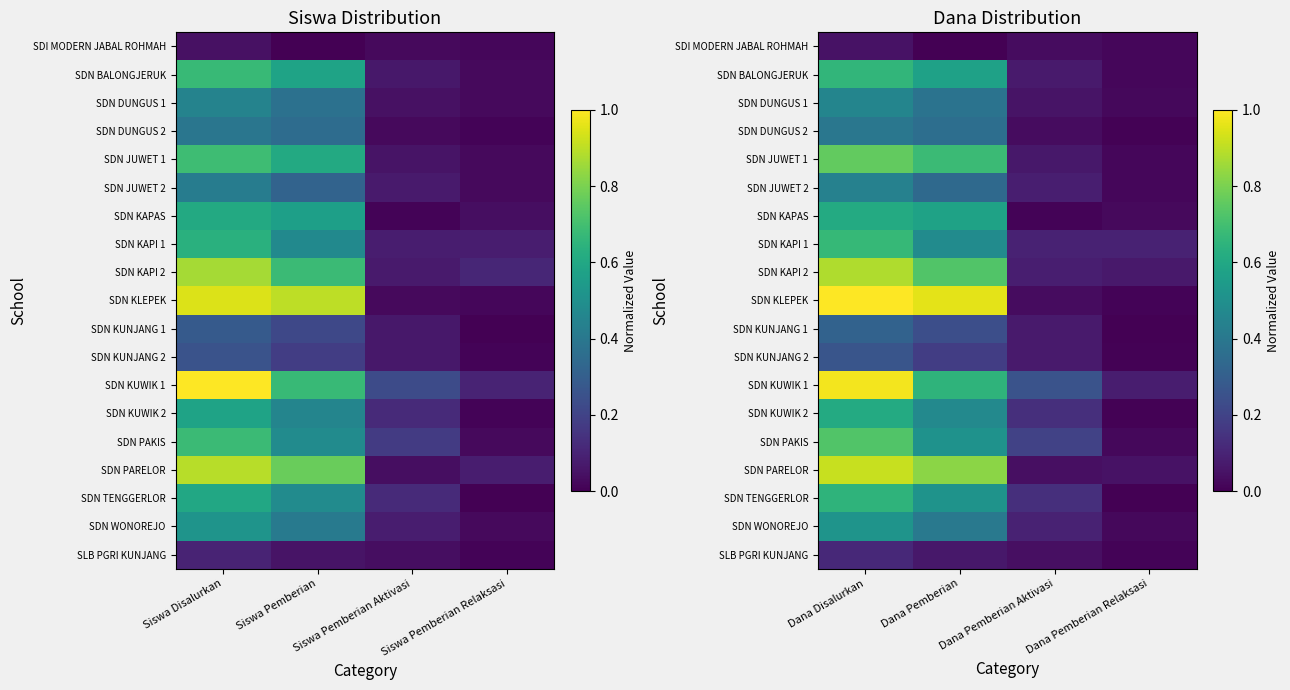

How many categories are shown in the chart?

4